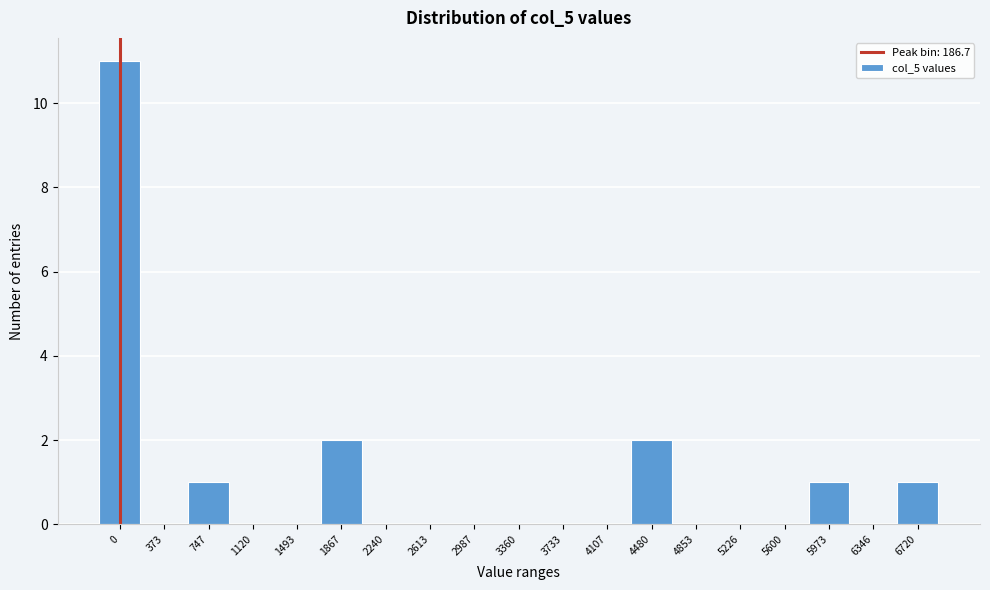

Reading left to right, what are all the values shown in this chart?

0=11	373=0	747=1	1120=0	1493=0	1867=2	2240=0	2613=0	2987=0	3360=0	3733=0	4107=0	4480=2	4853=0	5226=0	5600=0	5973=1	6346=0	6720=1